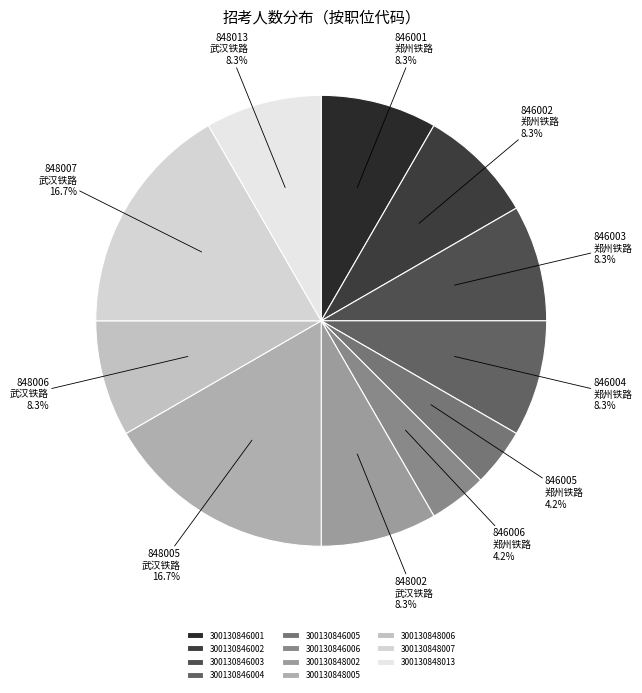

Is there a majority slice in this chart?

No